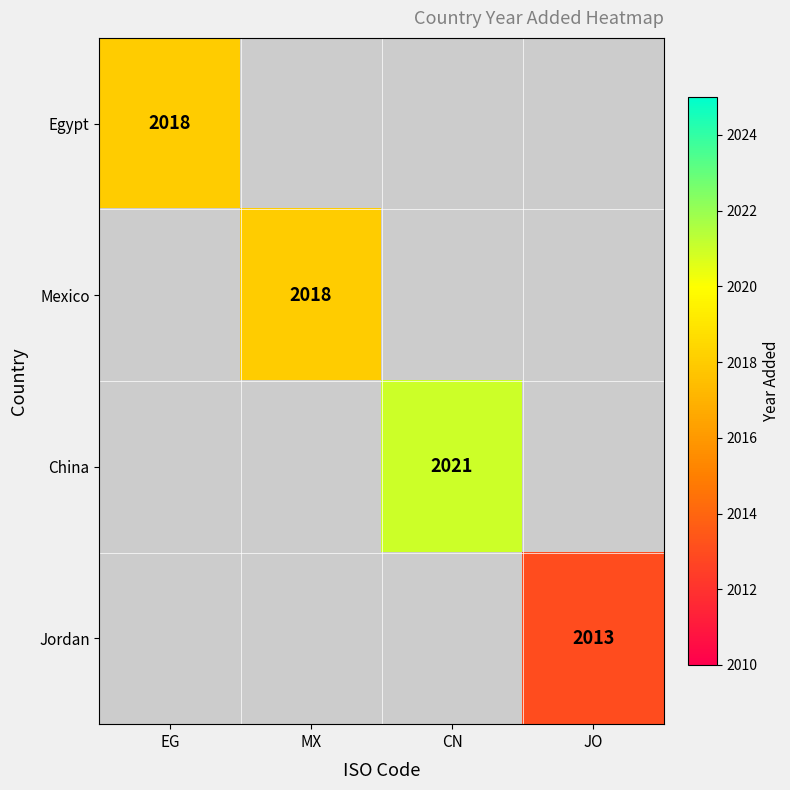

The Jordan series shows 2013 at JO. True or false?

True